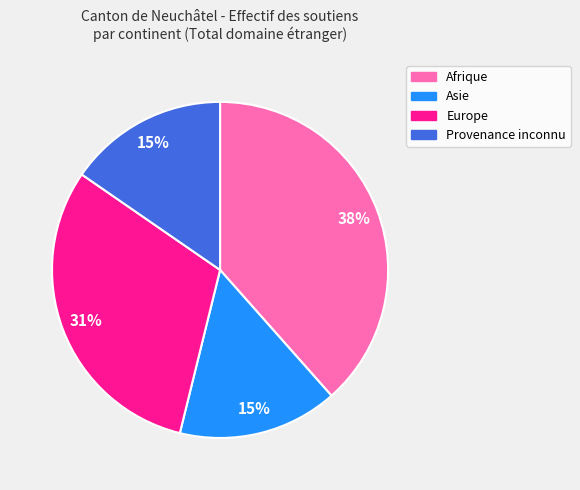

Which category has the biggest portion of the pie?

Afrique